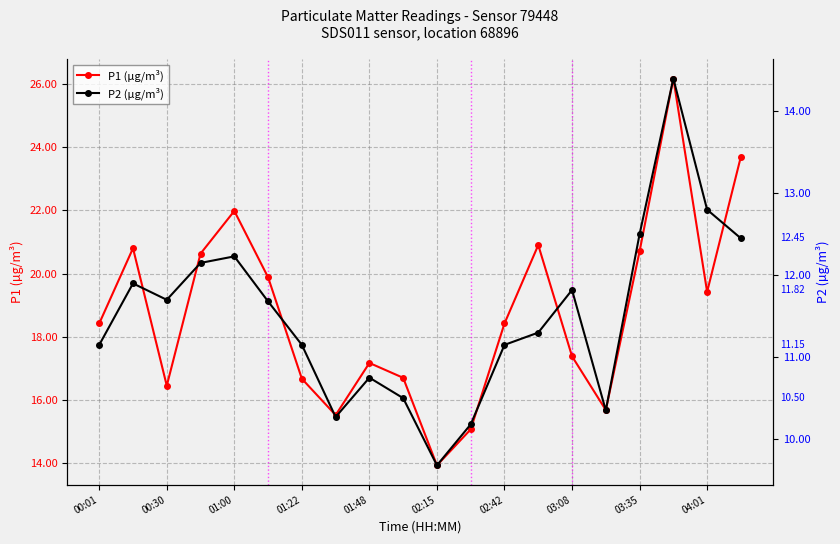

What is the difference between the P1 (µg/m³) values at 13 and 11?

5.8